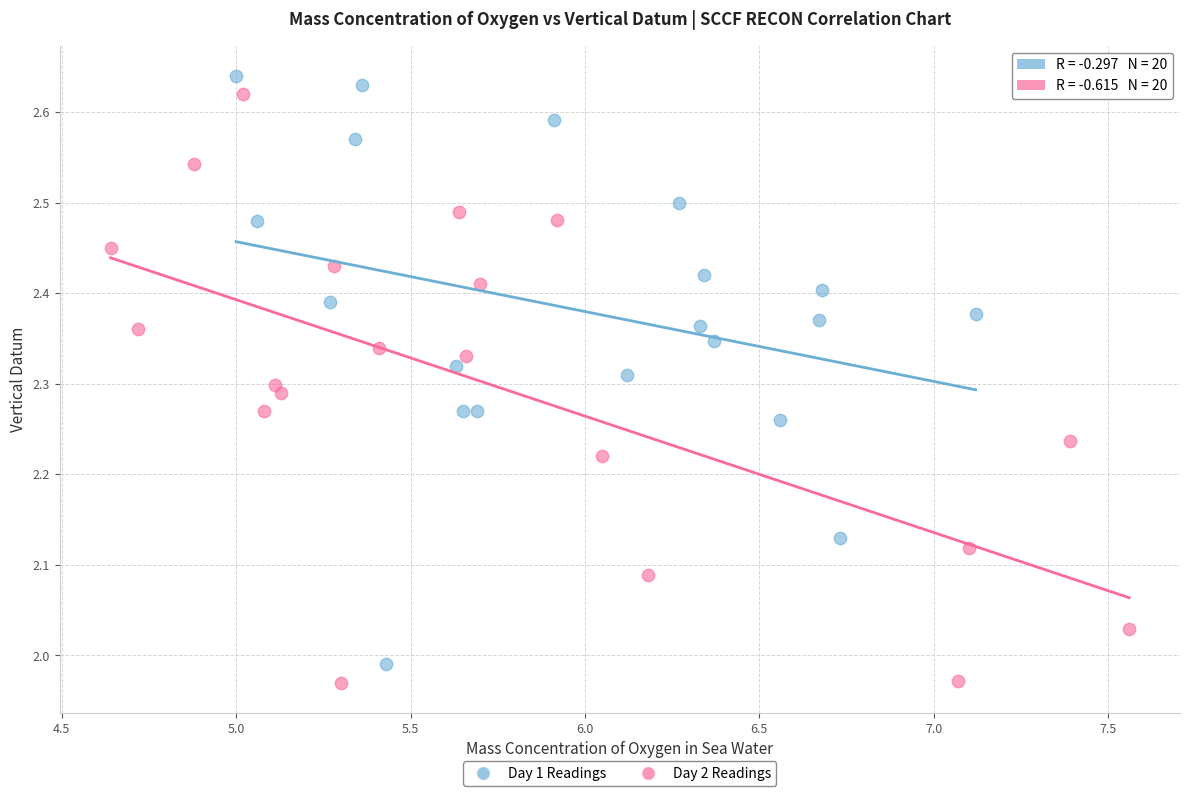

What are all the series names shown in the legend?

Day 1 Readings, Day 2 Readings